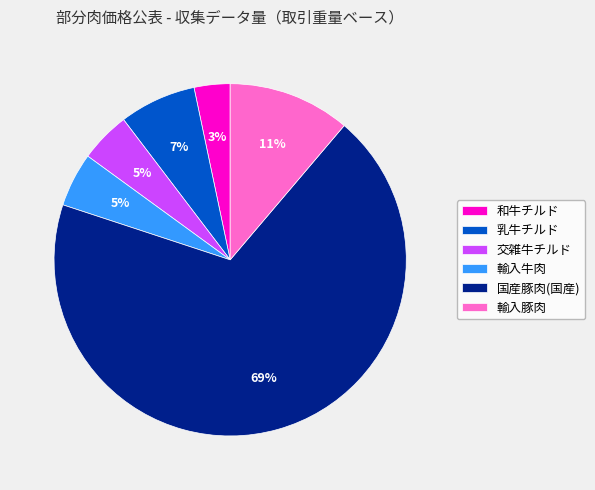

What is the largest slice in the pie chart?

国産豚肉(国産)